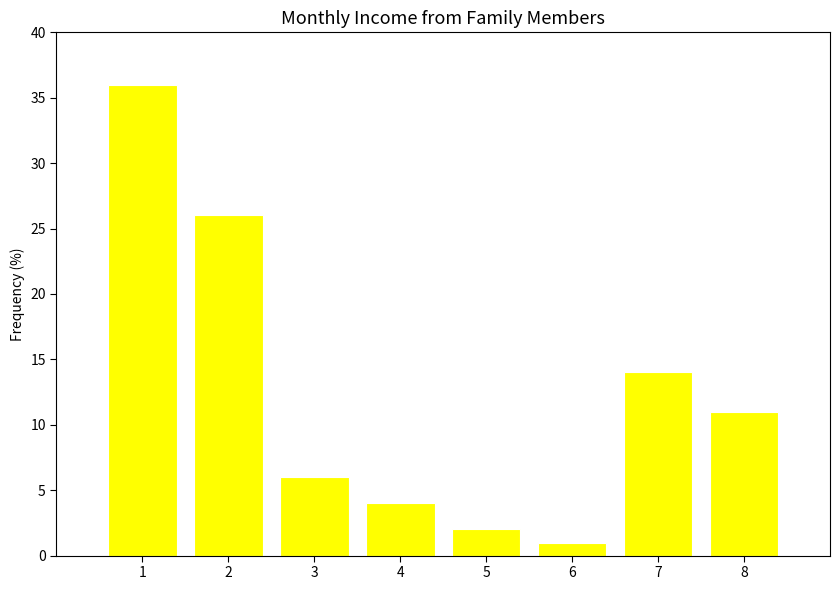

What is the minimum value shown in the chart?

1